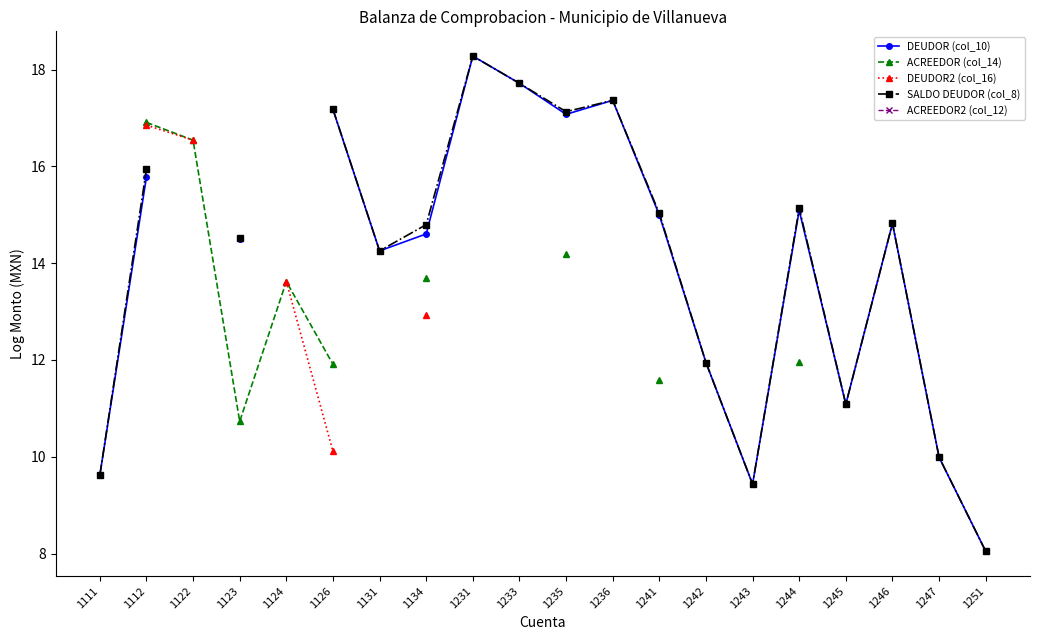

At which category does DEUDOR (col_10) reach its first local valley?

1131